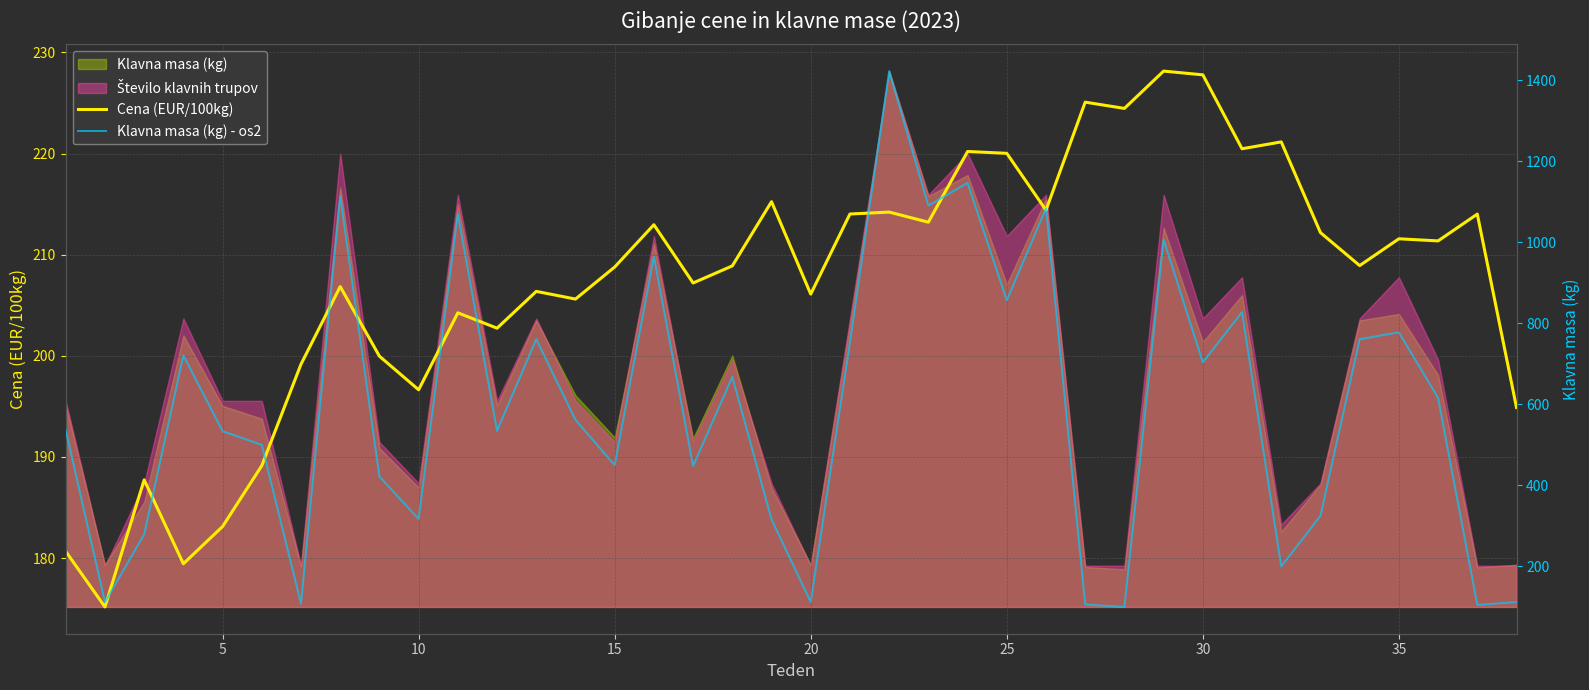

What is the minimum value for Cena (EUR/100kg)?

175.2